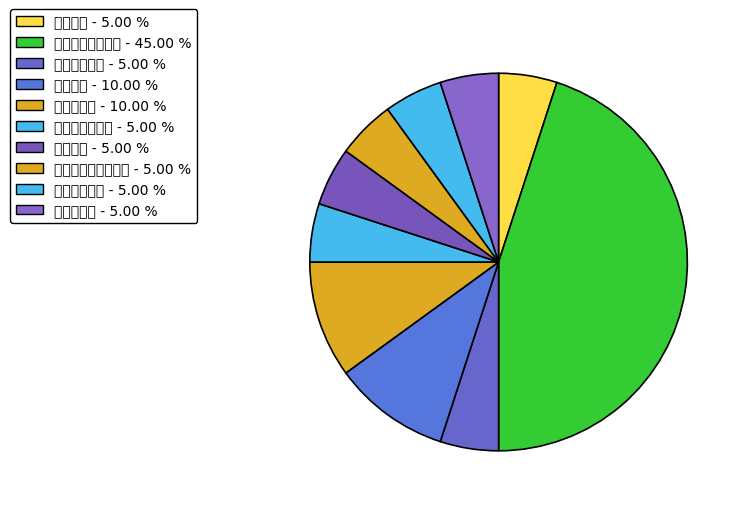

What percentage is the 土木工程学院 slice, to the nearest percent?

5%